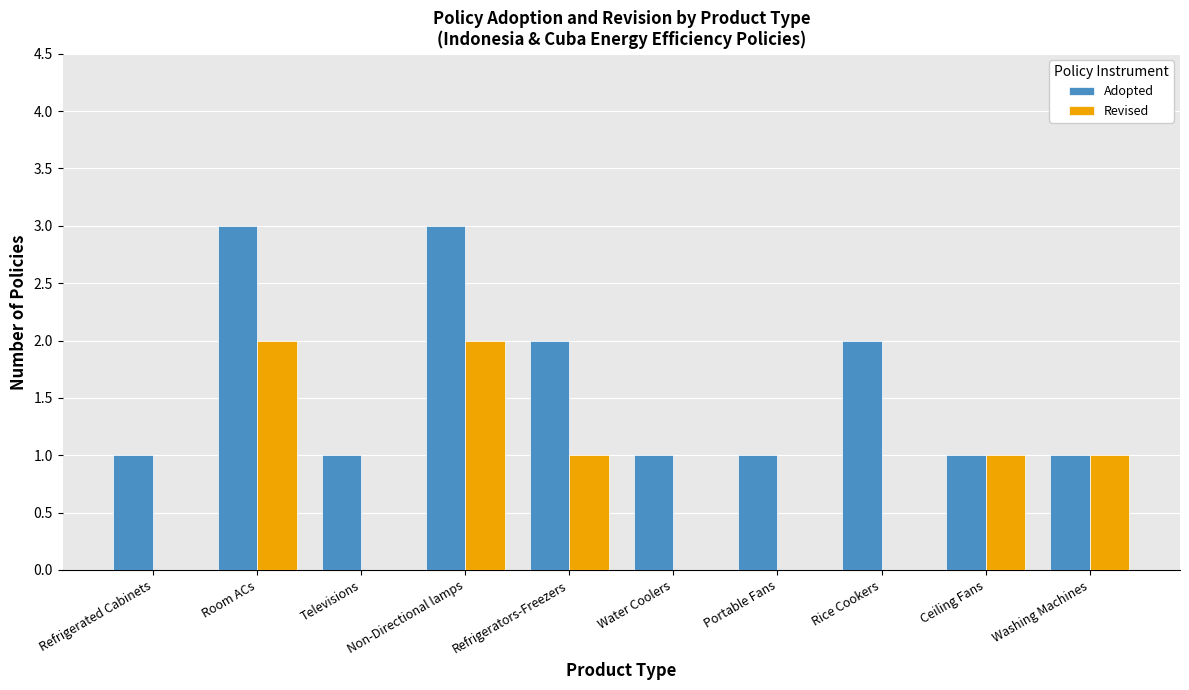

Reading left to right, extract all data points from this chart.

Adopted: Refrigerated Cabinets=1	Room ACs=3	Televisions=1	Non-Directional lamps=3	Refrigerators-Freezers=2	Water Coolers=1	Portable Fans=1	Rice Cookers=2	Ceiling Fans=1	Washing Machines=1
Revised: Refrigerated Cabinets=0	Room ACs=2	Televisions=0	Non-Directional lamps=2	Refrigerators-Freezers=1	Water Coolers=0	Portable Fans=0	Rice Cookers=0	Ceiling Fans=1	Washing Machines=1